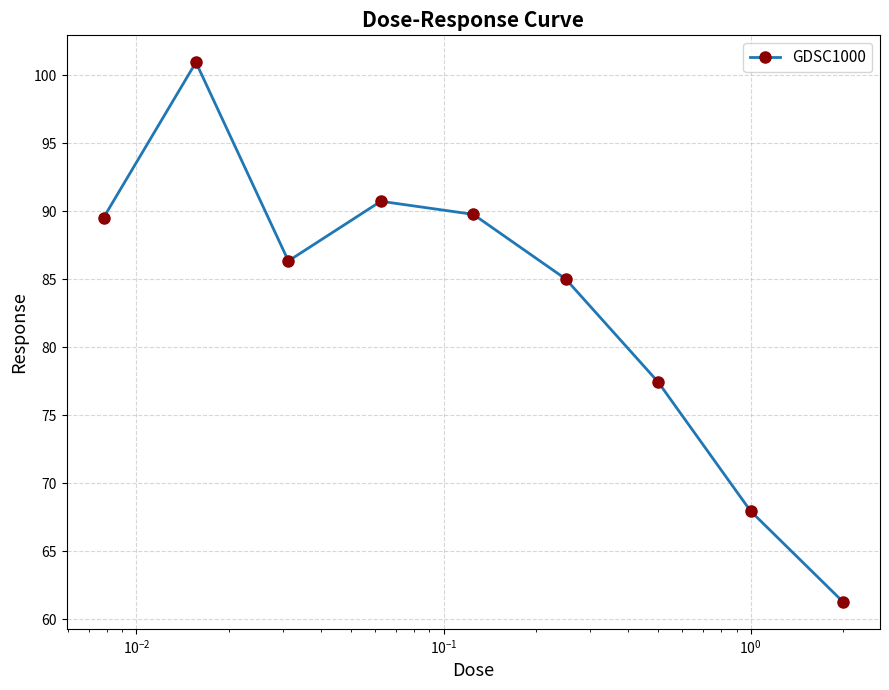

How many values are below 86?

4